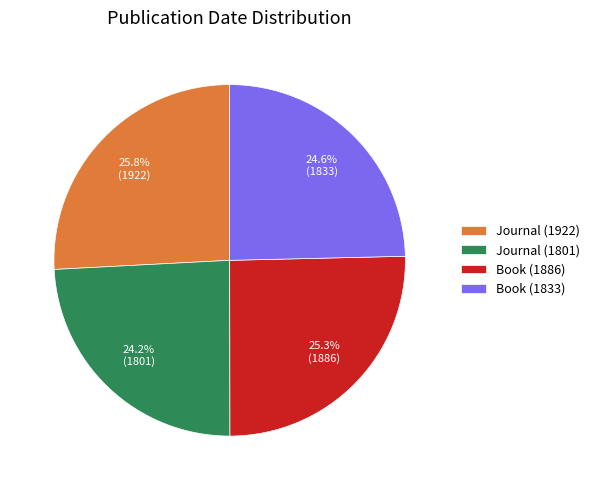

Approximately how many times larger is the value at Journal (1801) compared to Book (1886)?

1.0